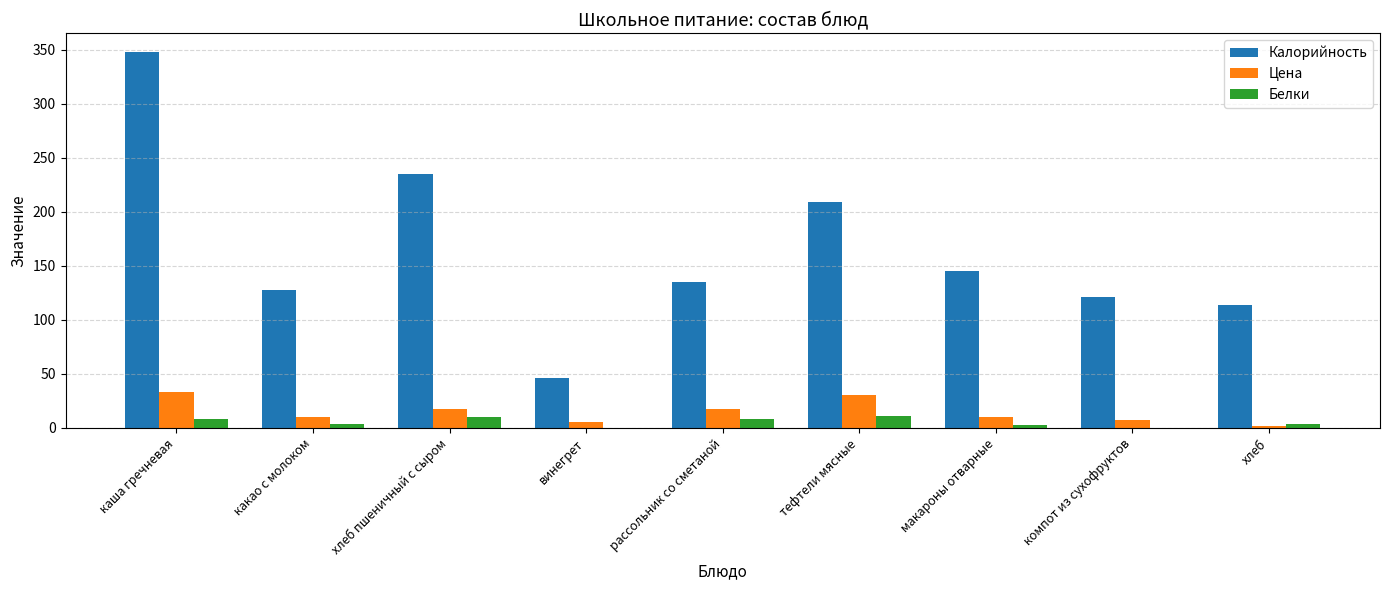

Count the number of categories in the chart.

9